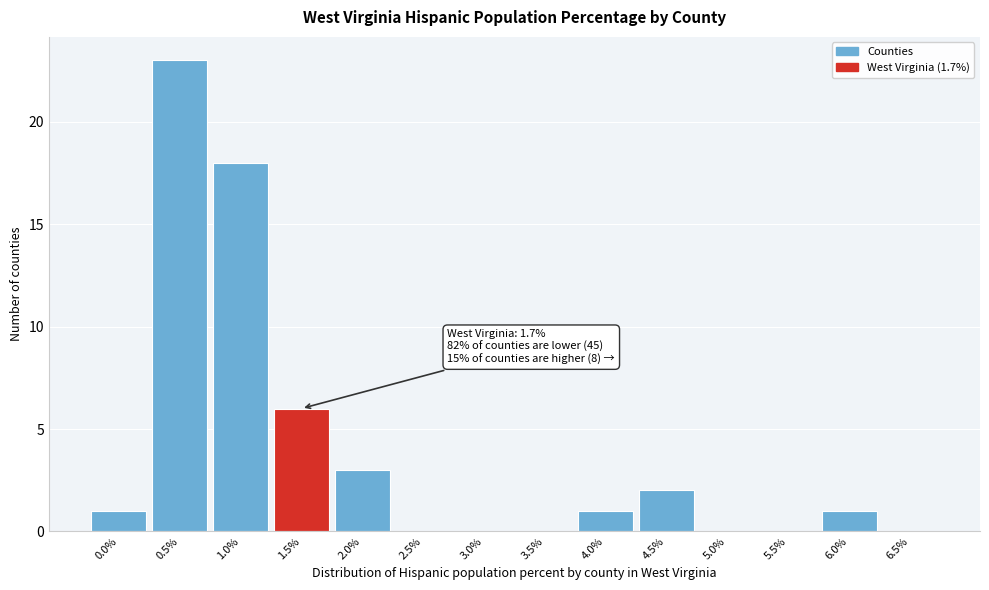

Reading left to right, what are all the values shown in this chart?

0.0%=1	0.5%=23	1.0%=18	1.5%=6	2.0%=3	2.5%=0	3.0%=0	3.5%=0	4.0%=1	4.5%=2	5.0%=0	5.5%=0	6.0%=1	6.5%=0